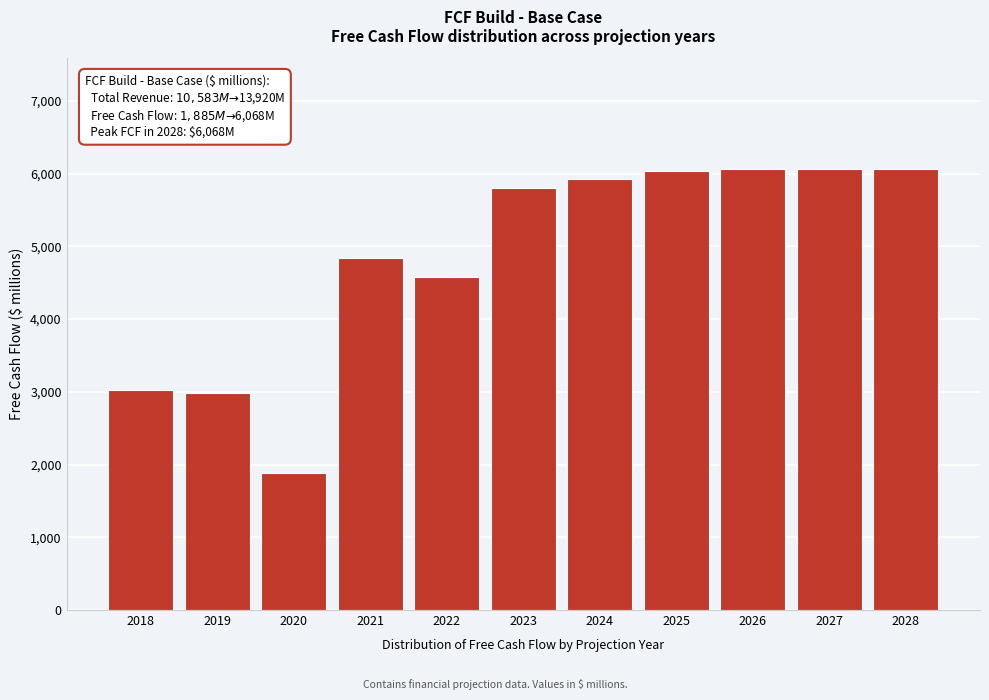

What is the value of the 6th bar from the left?

5796